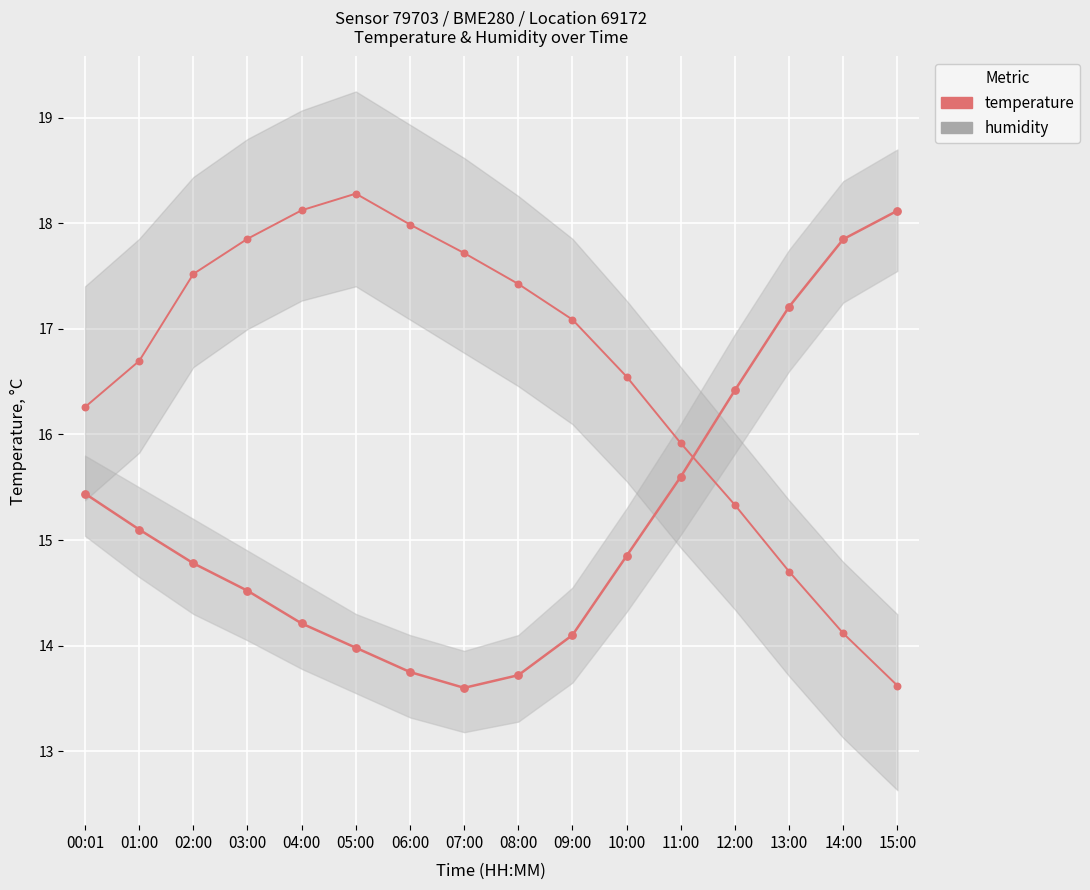

Which series contains the highest Y value?

humidity